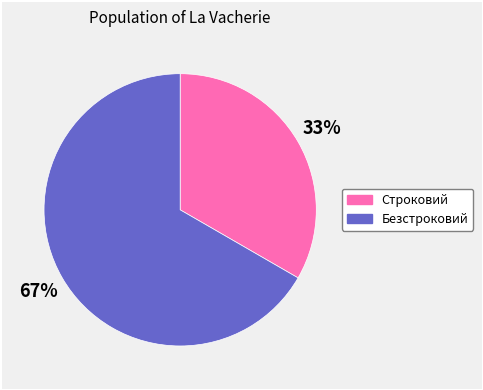

The Строковий slice represents 26% of the pie. True or false?

False